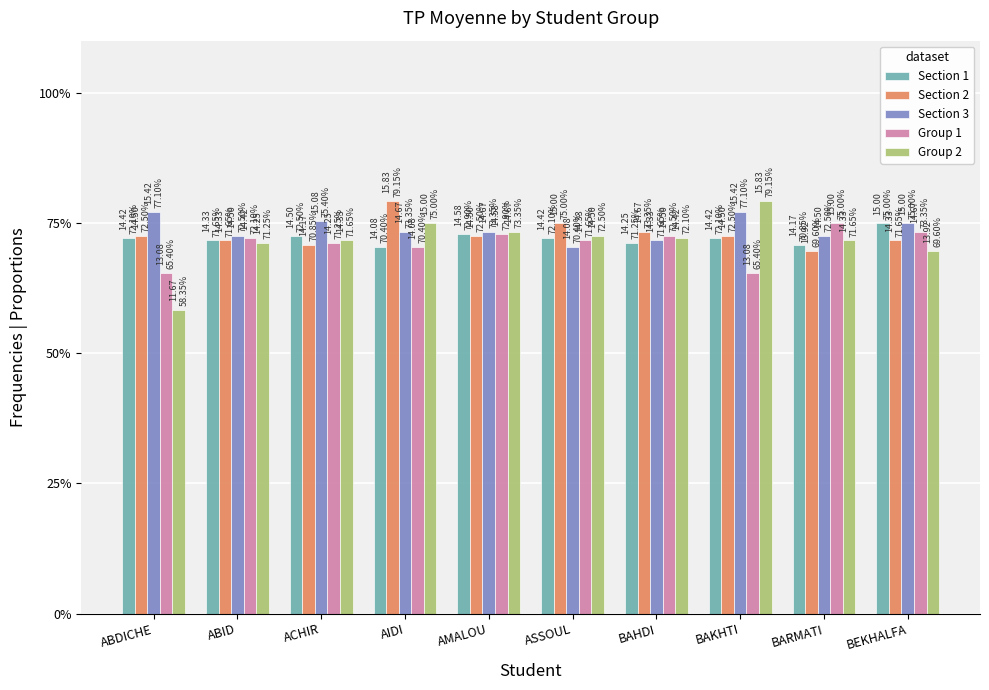

What are all the series names shown in the legend?

Section 1, Section 2, Section 3, Group 1, Group 2